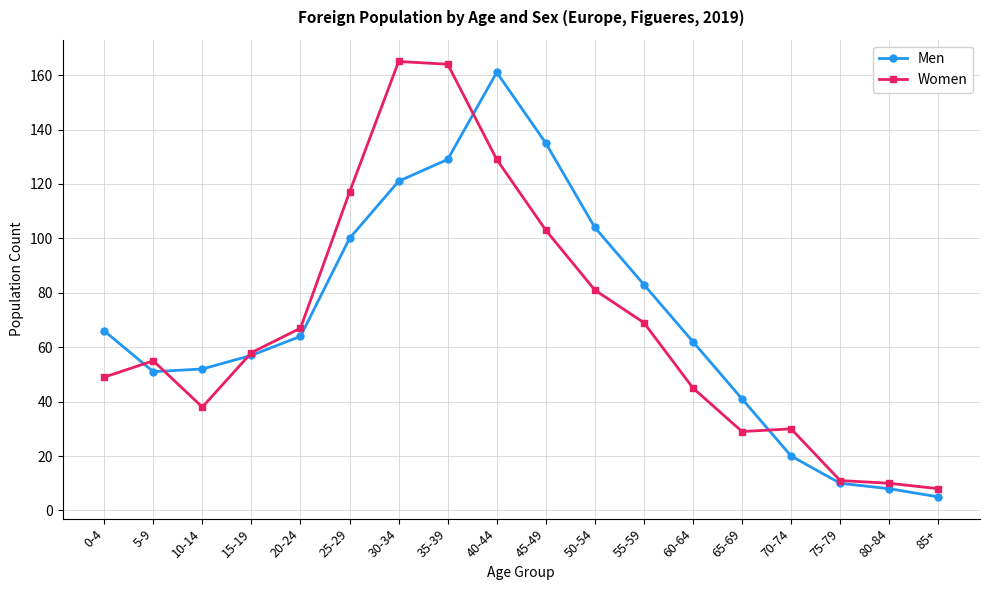

What is the minimum value shown in the chart?

5